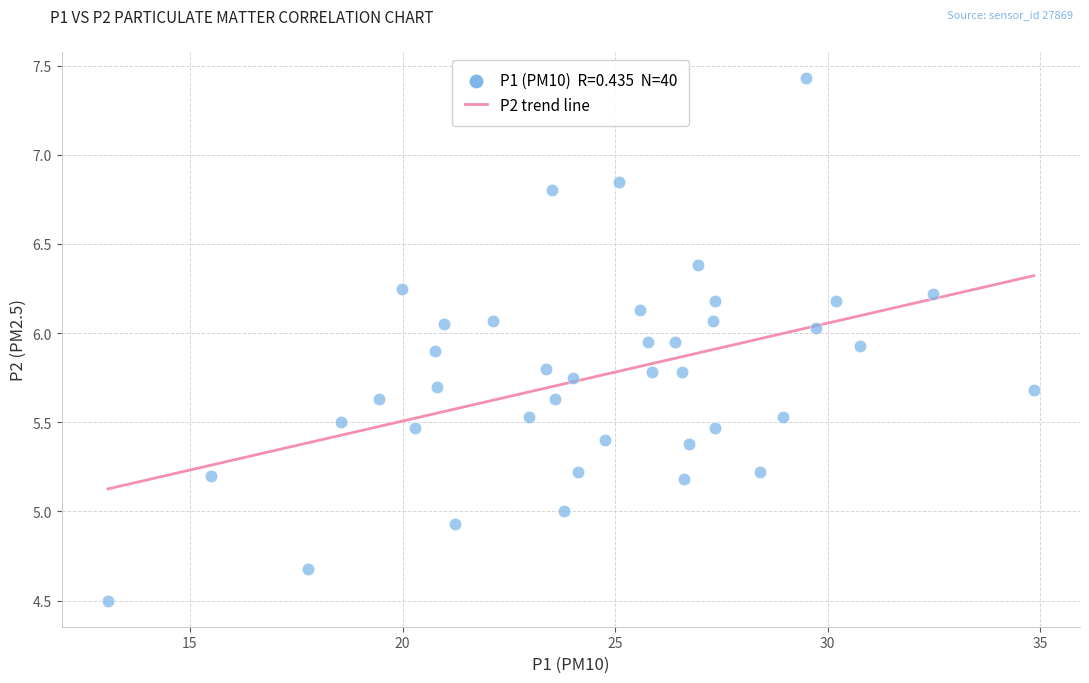

What is the range of X values (max minus min)?

21.8